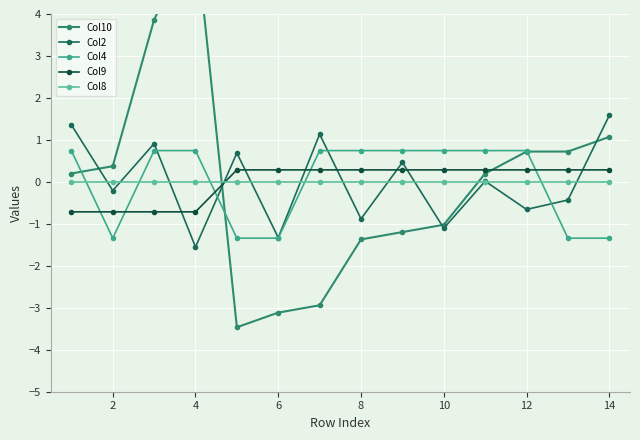

Which series has the widest spread of values?

Col10